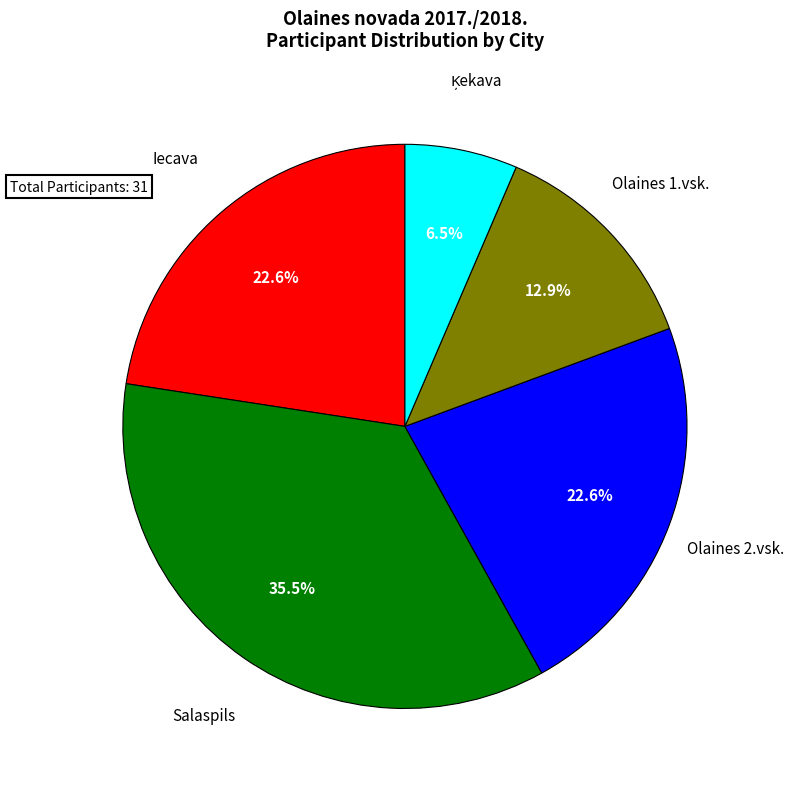

Is there a majority slice in this chart?

No